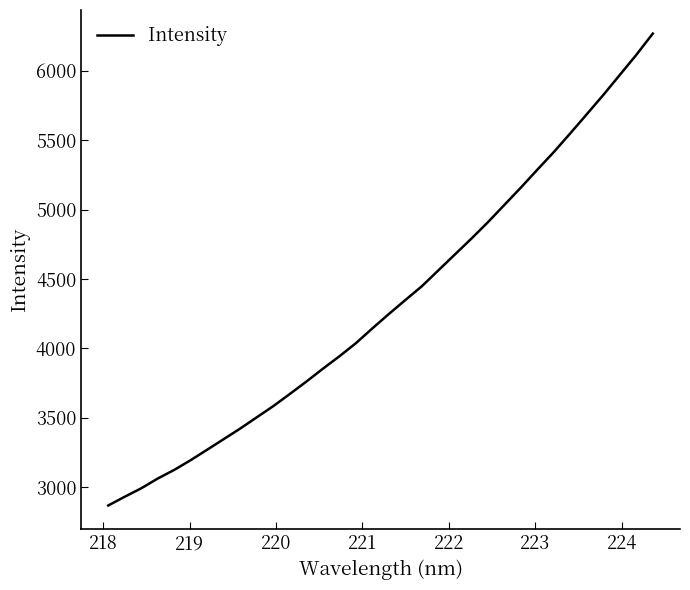

What is the difference between the maximum and minimum values?

3397.0